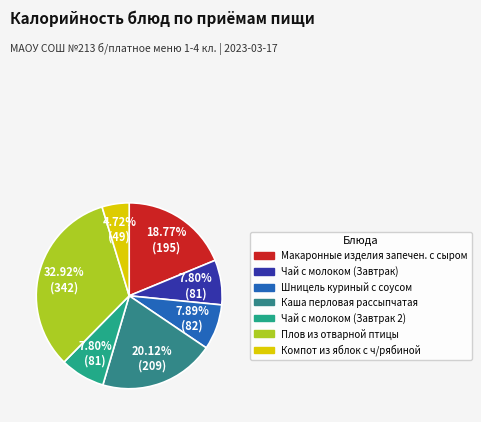

Count the number of slices in the pie.

7